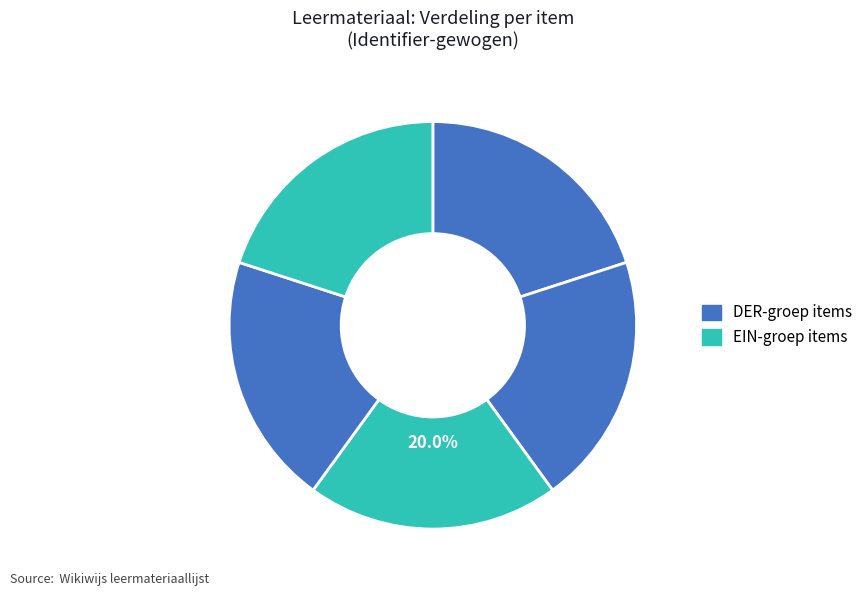

How many segments does this pie chart have?

5